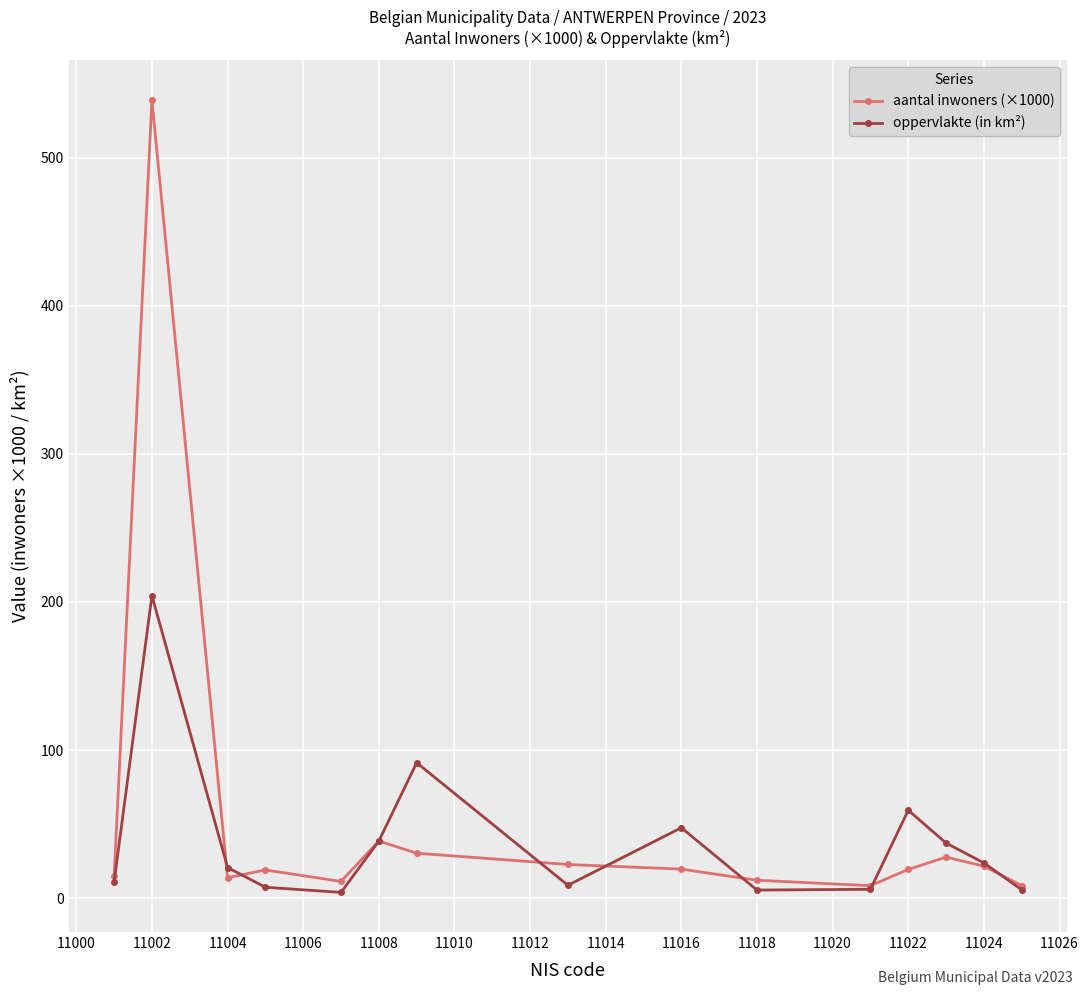

What is the maximum value shown in the chart?

538.9